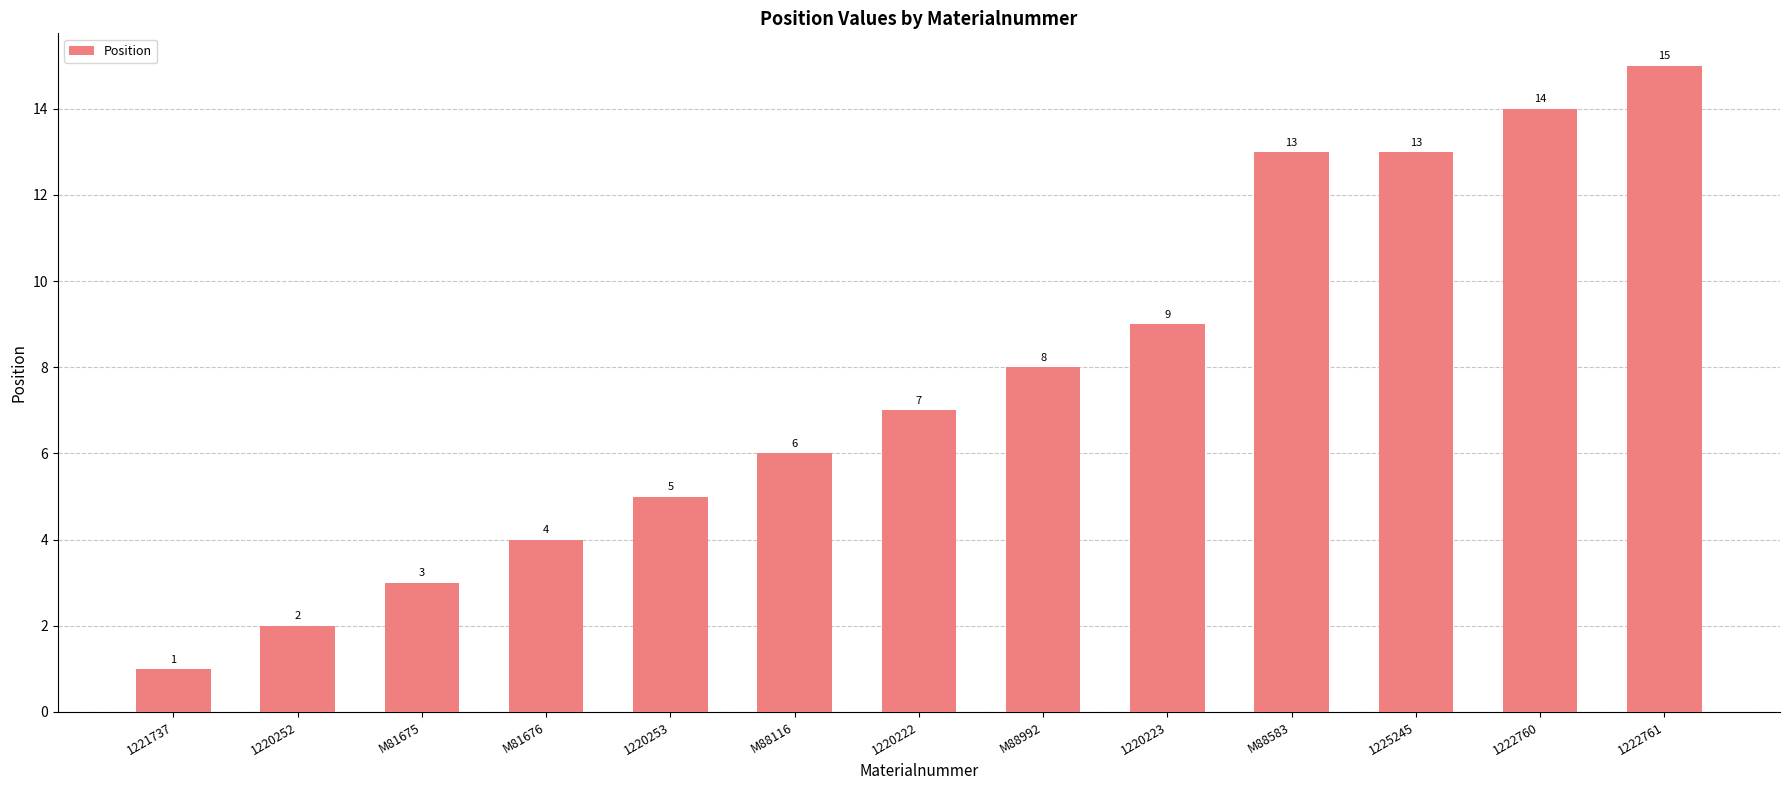

Between 1220222 and 1220252, which is larger?

1220222